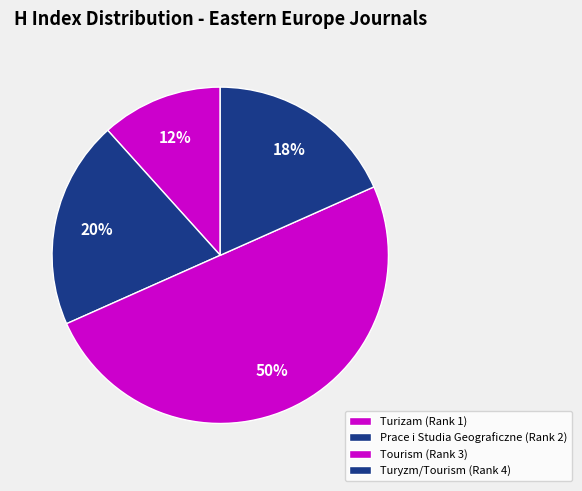

What is the ratio of the value at Tourism (Rank 3) to the value at Prace i Studia Geograficzne (Rank 2)?

2.5